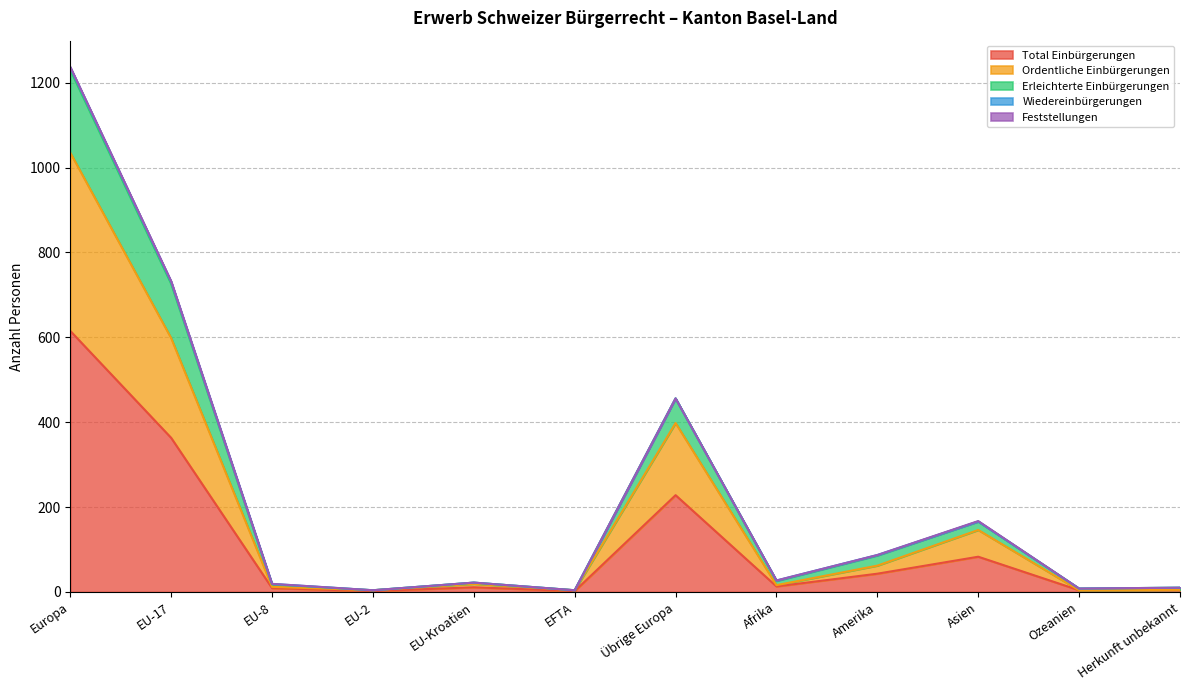

The Total Einbürgerungen series shows 83 at Asien. True or false?

True